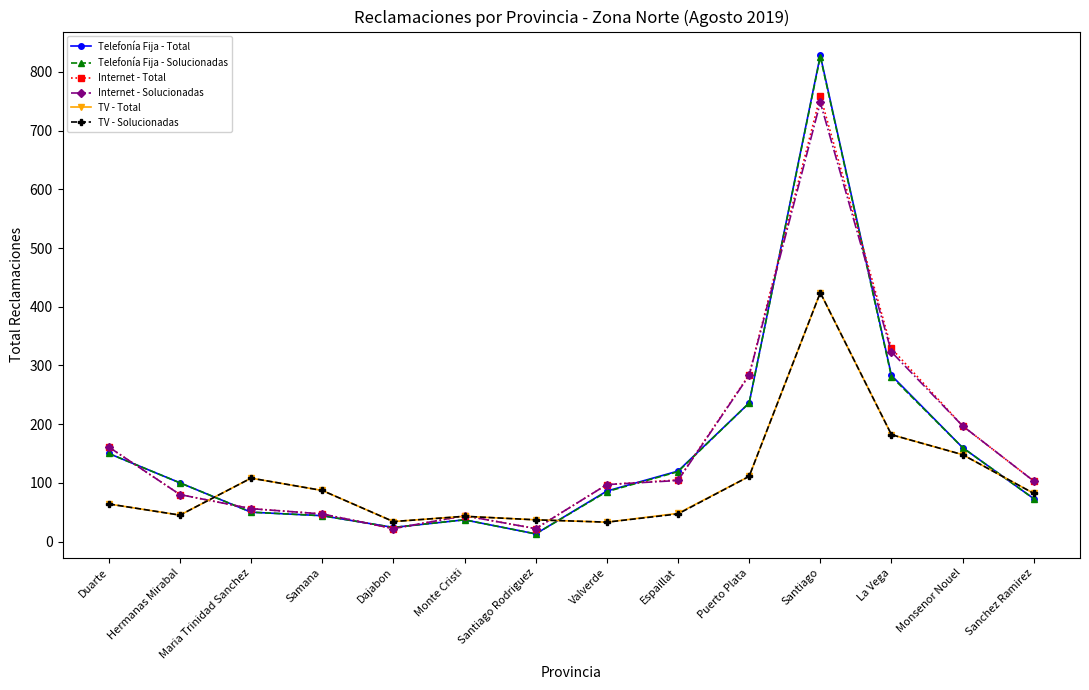

What is the sum of the Internet - Total values at Monsenor Nouel and Samana?

244